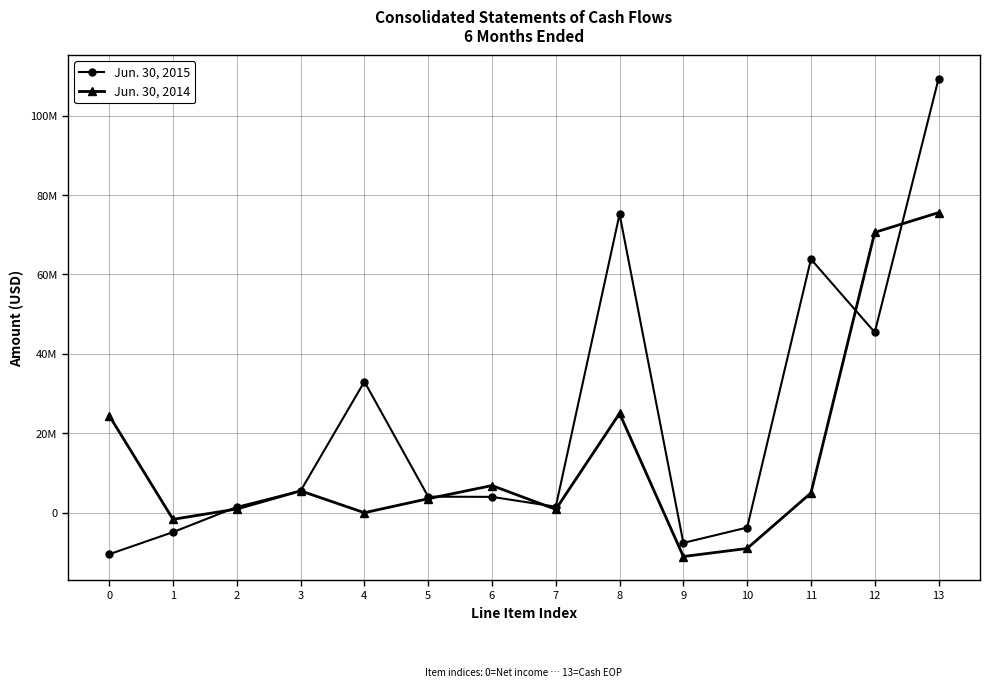

Reading left to right, what are all the values shown in this chart?

Jun. 30, 2015: 0=-10457000	1=-4893000	2=1439000	3=5500000	4=33000000	5=4039000	6=3984000	7=1512000	8=75178000	9=-7608000	10=-3737000	11=63833000	12=45418000	13=109251000
Jun. 30, 2014: 0=24443000	1=-1669000	2=937000	3=5498000	4=0	5=3526000	6=6833000	7=838000	8=25008000	9=-11036000	10=-9004000	11=4968000	12=70586000	13=75554000